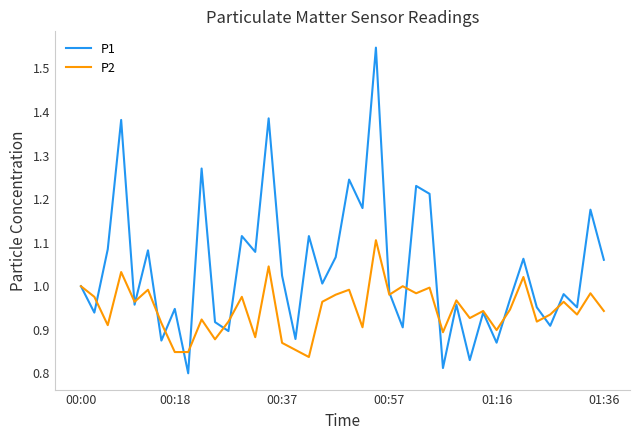

Which series has the widest spread of values?

P1